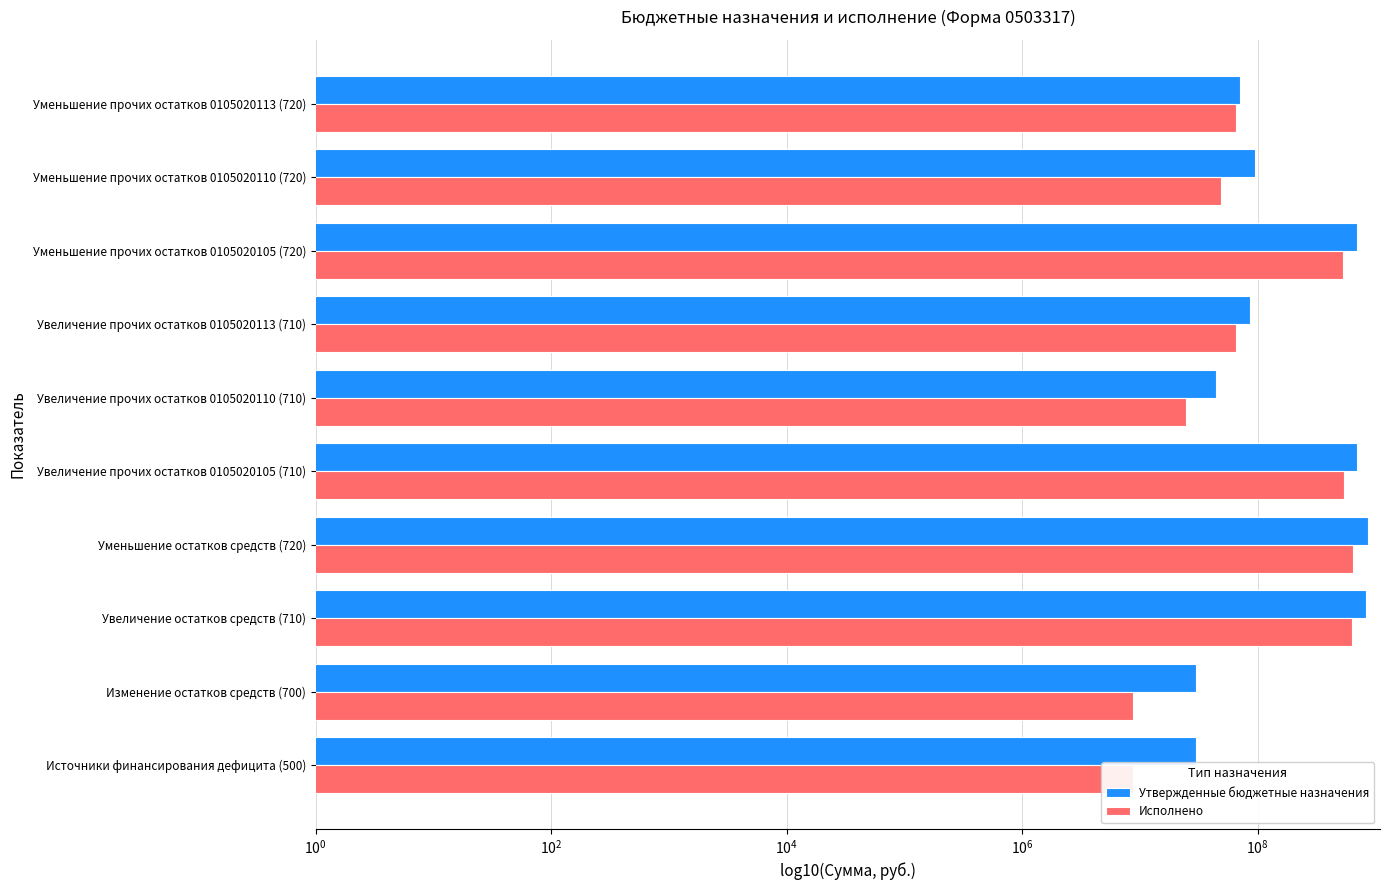

At Уменьшение прочих остатков 0105020110 (720), list the series in order from largest to smallest.

Утвержденные бюджетные назначения, Исполнено